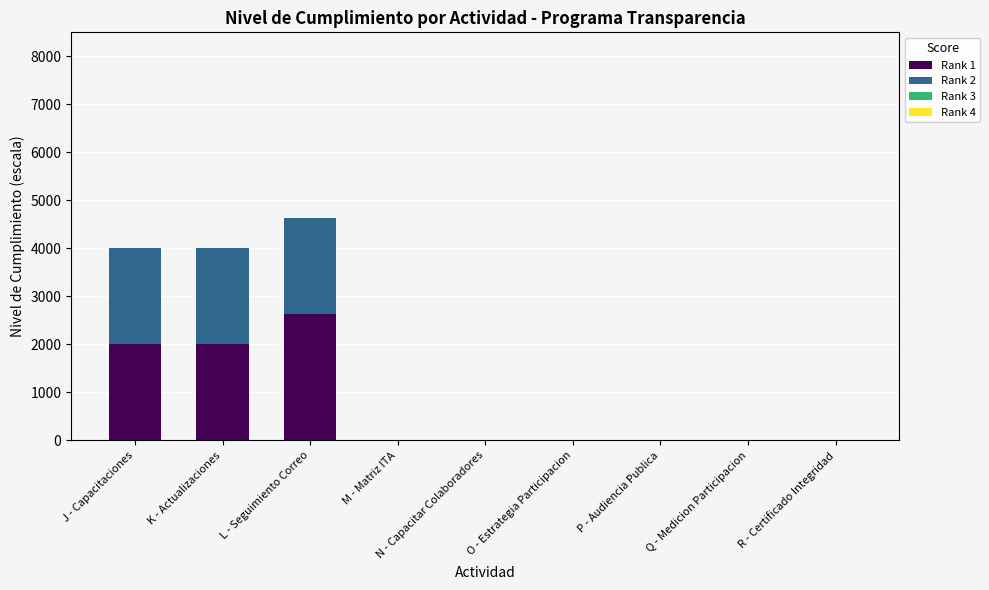

At which category is the sum across all series the highest?

L - Seguimiento Correo